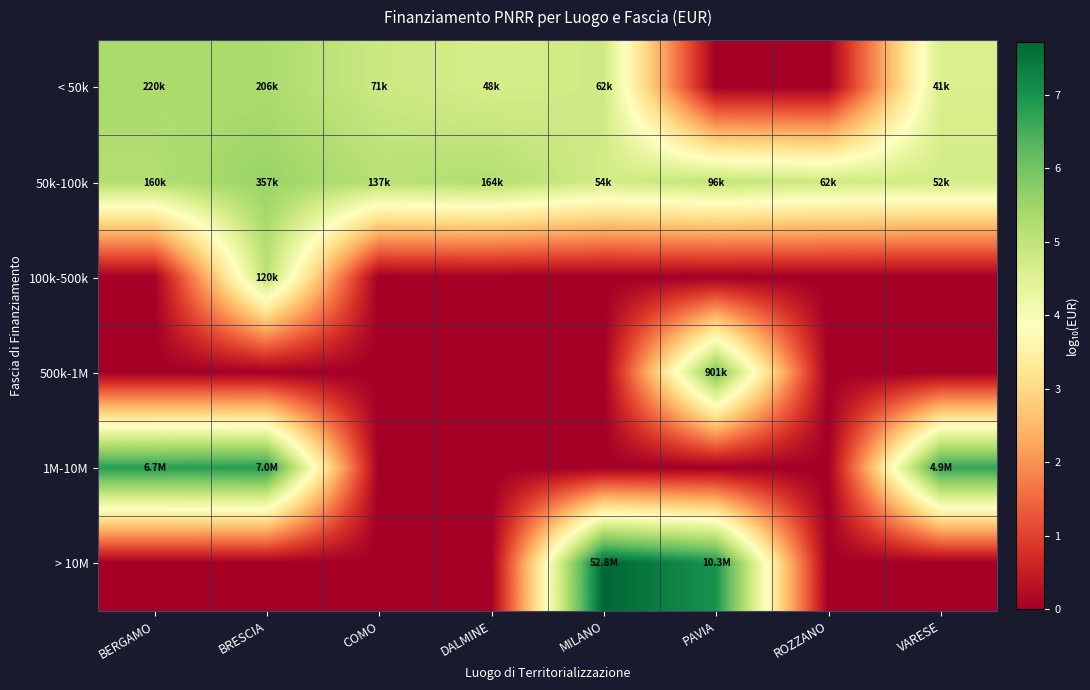

Between VARESE and ROZZANO, which is larger?

VARESE